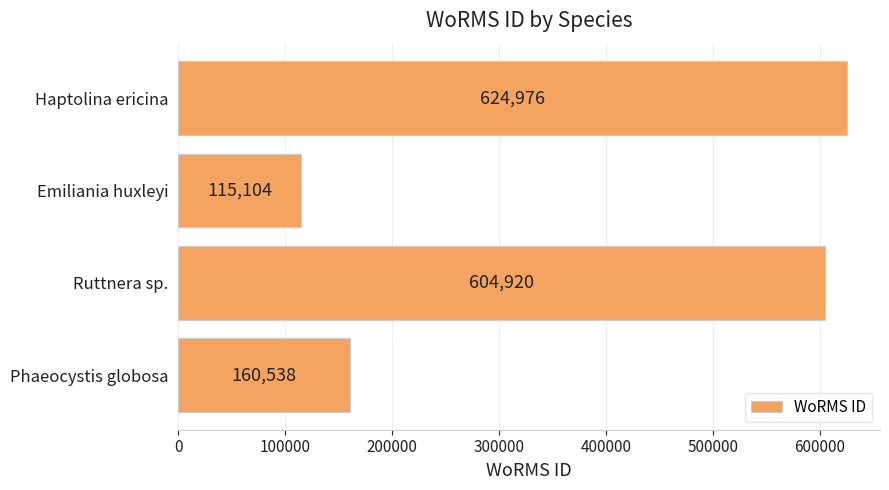

Is it true that the value at Ruttnera sp. is 604920?

True